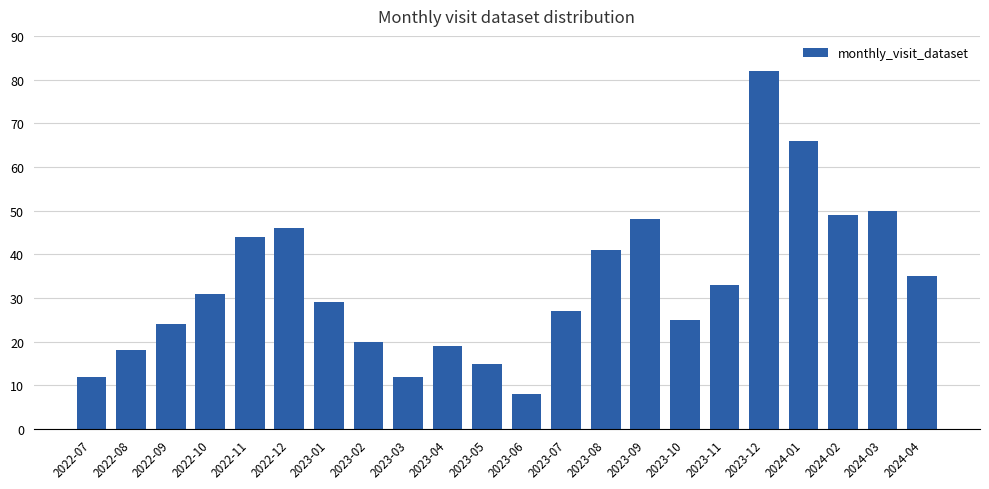

The value at 2024-04 is 35. True or false?

True